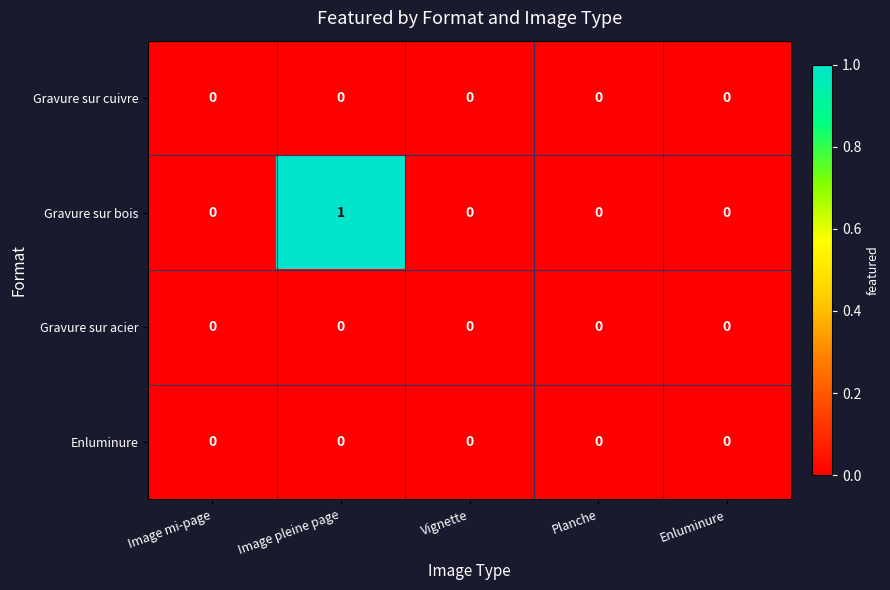

What is the difference between the highest and lowest values at Image pleine page?

1